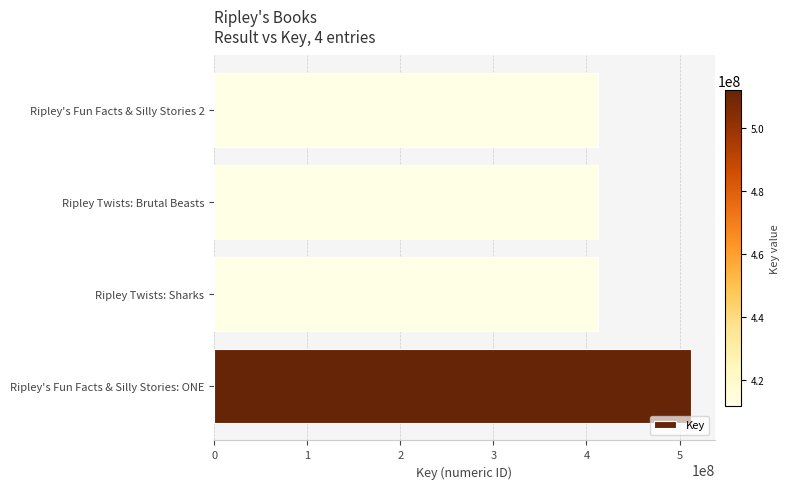

Does the chart contain stacked bars?

No